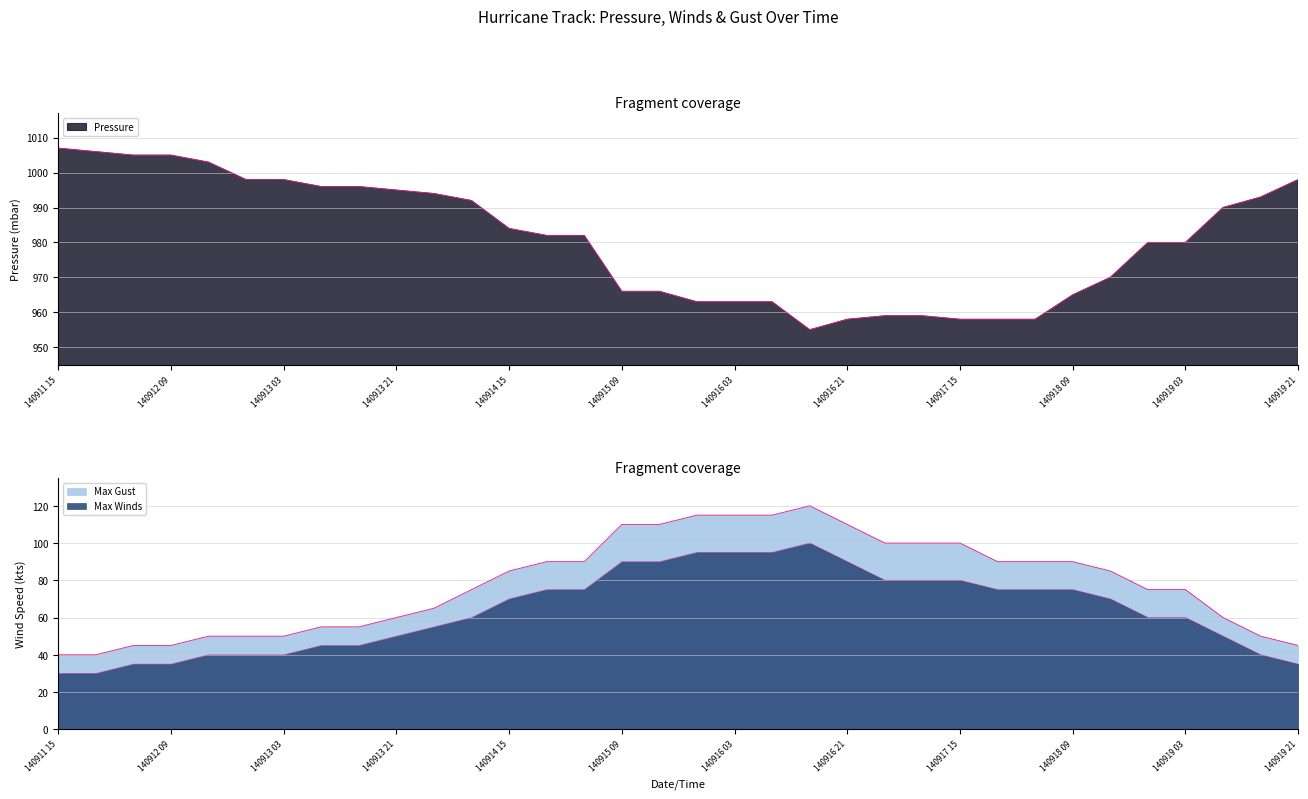

What is the maximum value for Max Winds?

100